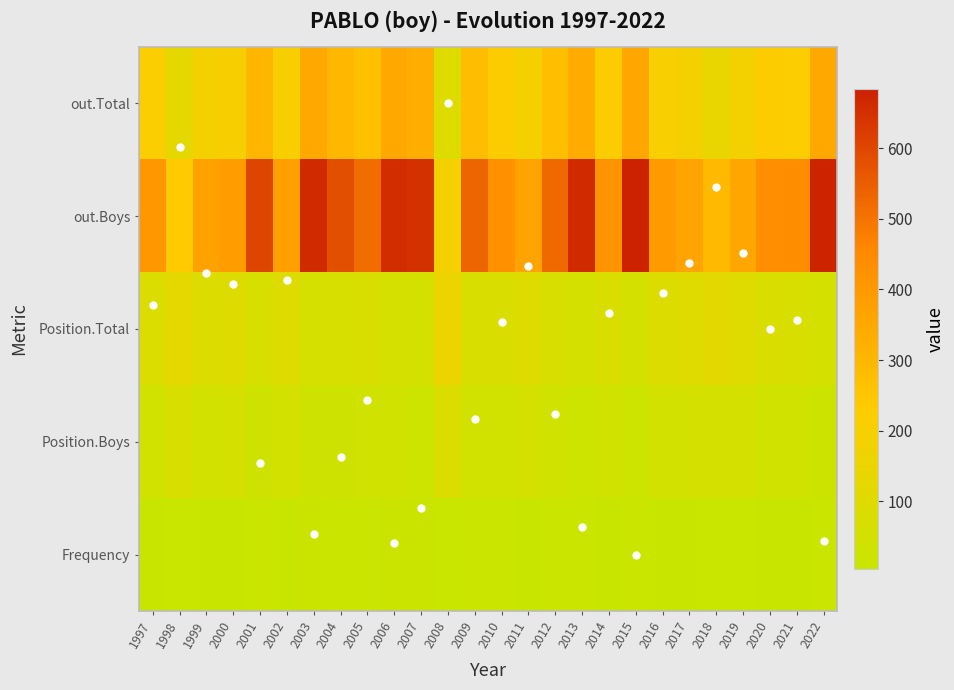

The value of out.Total trend at 2021 is 1.9. True or false?

True